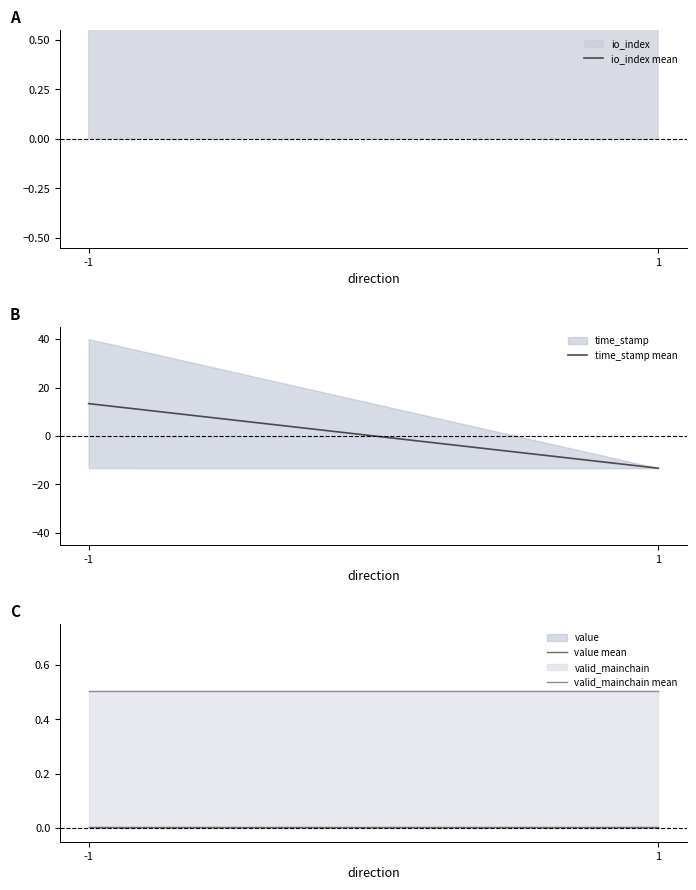

What is the smallest value displayed?

-13.3